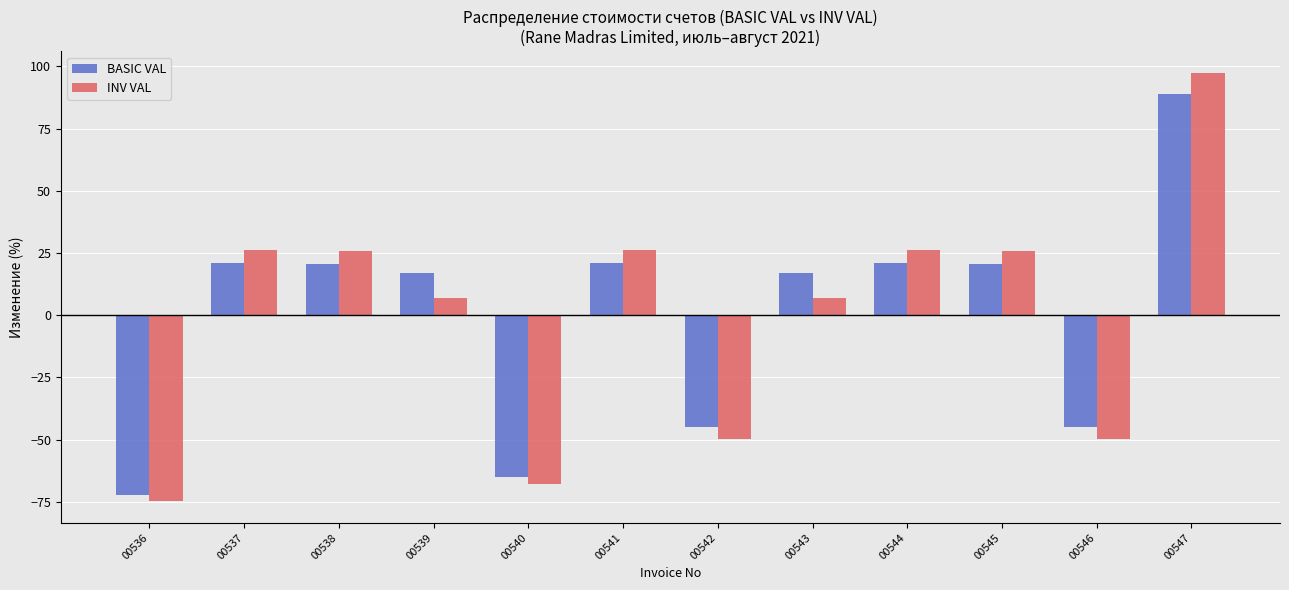

How many values in the BASIC VAL series are below 20?

6